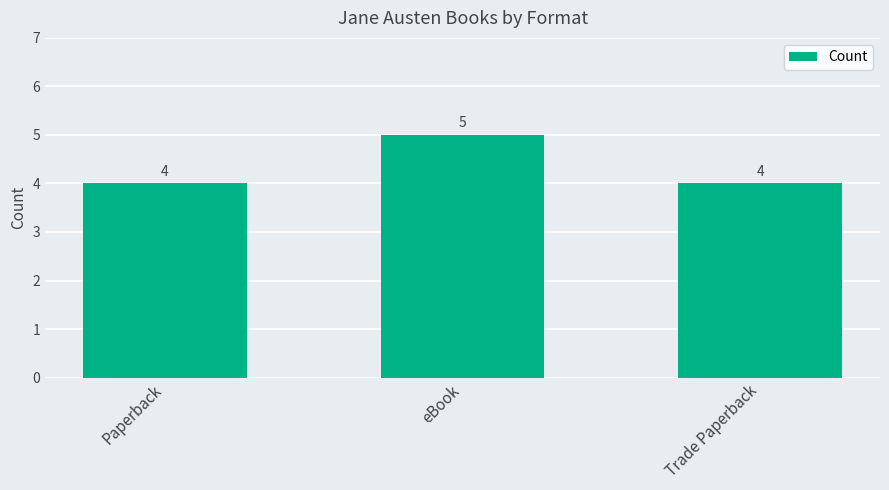

The value at Trade Paperback is 7. True or false?

False